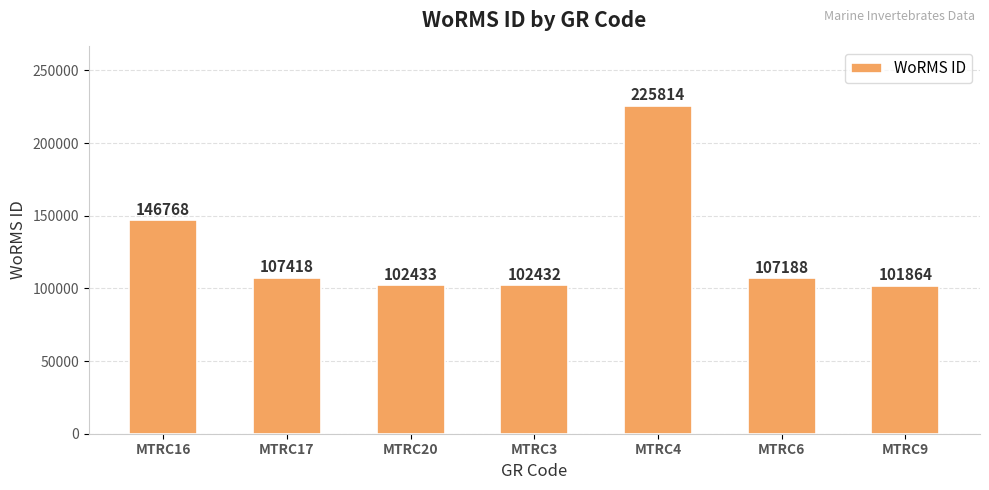

Rank the categories by value from lowest to highest.

MTRC9, MTRC3, MTRC20, MTRC6, MTRC17, MTRC16, MTRC4